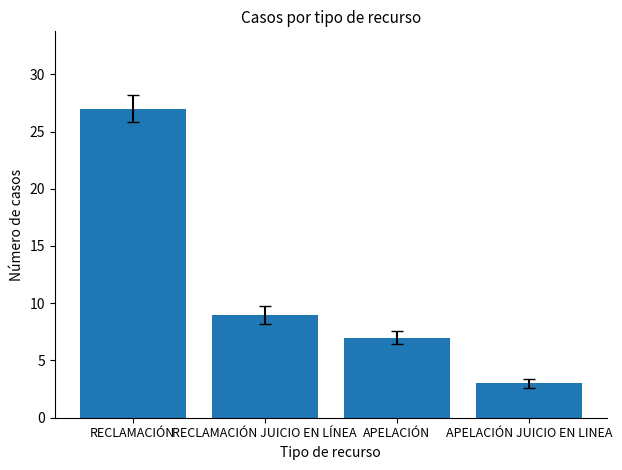

The chart shows a value of 1 at APELACIÓN JUICIO EN LINEA. True or false?

False